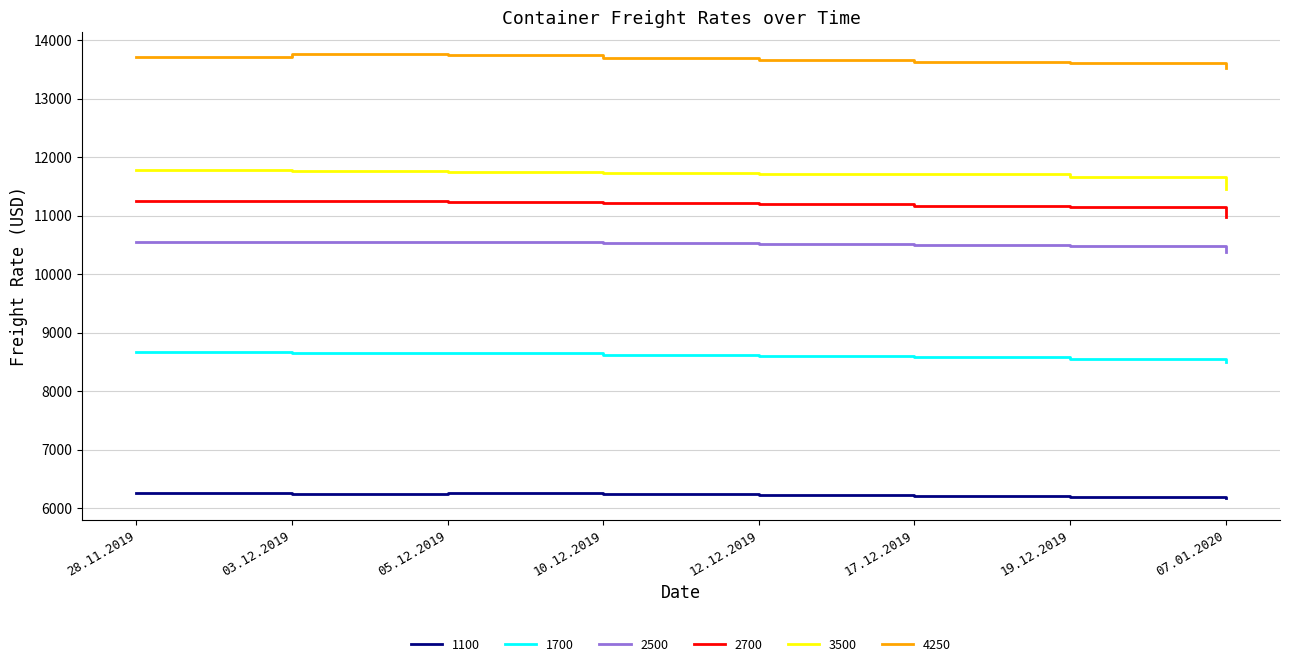

What position from the right is 17.12.2019?

3